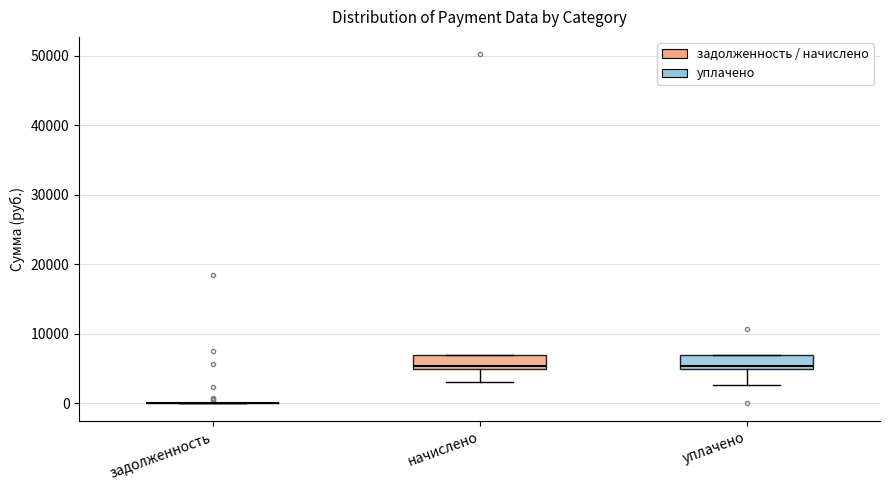

Reading left to right, read every box against the y-axis: the position of its median line, the range the box covers, and the ends of its whiskers. The values are not printed on the chart, so give them approximately, as read against the axis.

задолженность: box collapsed to a line at 0, whiskers 0 to 0
начислено: median 5000 (just above the box's lower edge), box 5000 to 7000, whiskers 3000 to 7000
уплачено: median 5000 (just above the box's lower edge), box 5000 to 7000, whiskers 3000 to 7000